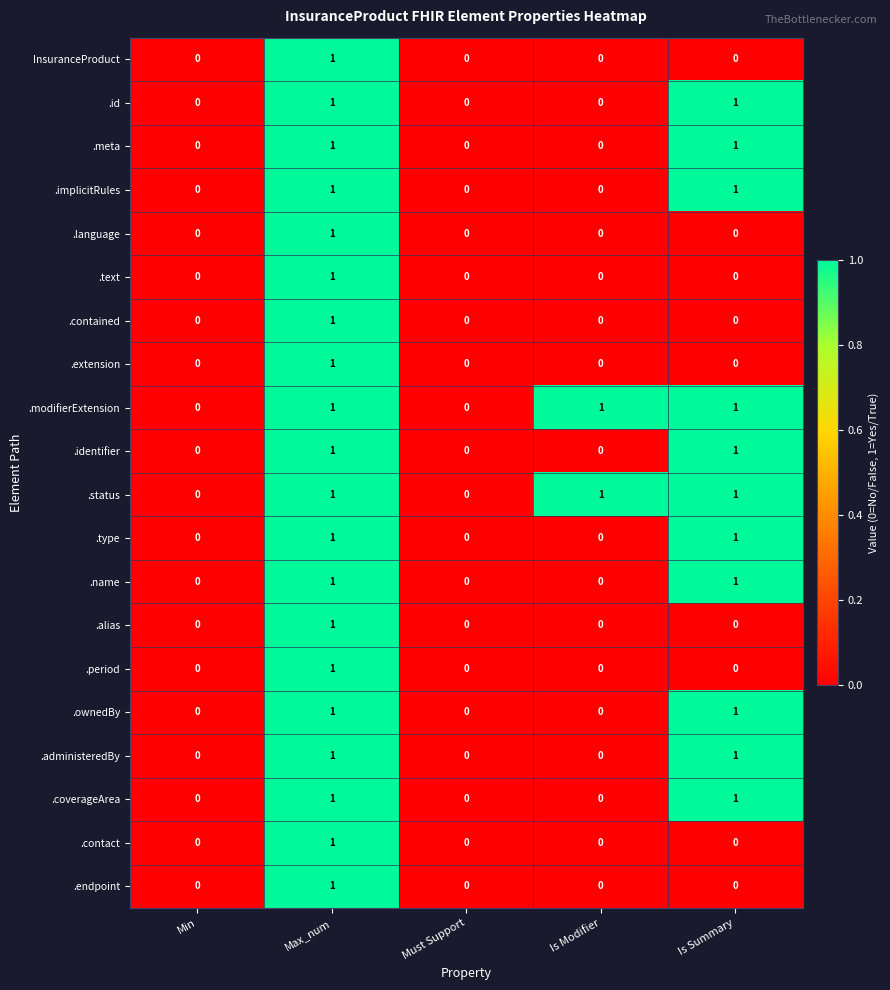

What is the total value across all series at Is Summary?

11